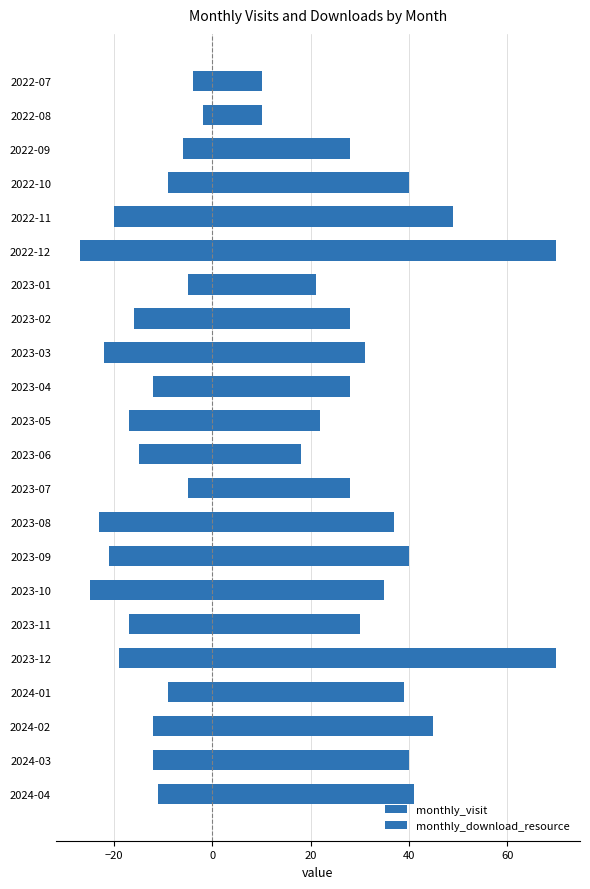

True or false: monthly_visit has a value of 13 at 2023-02.

False